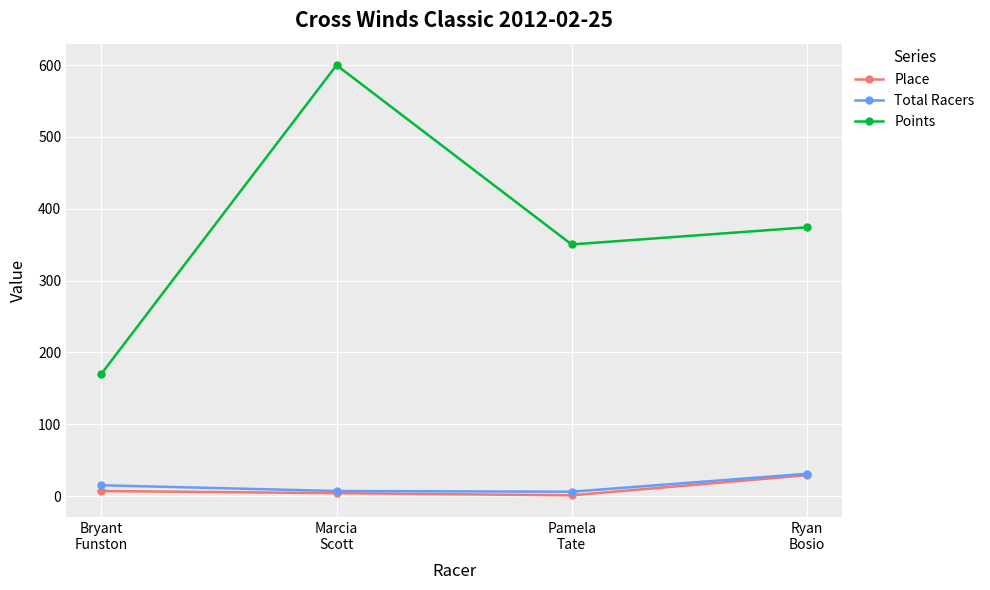

True or false: Place and Points intersect in this chart.

False